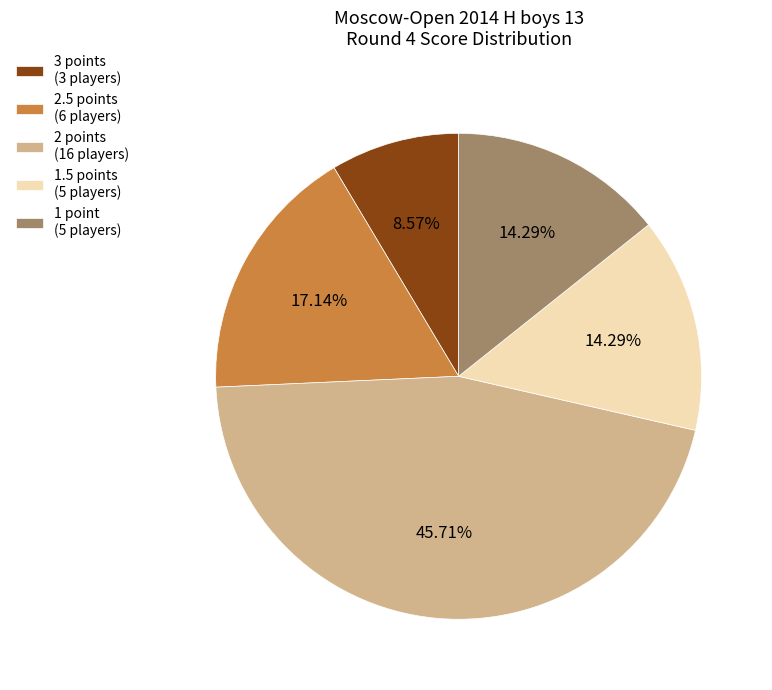

Is there a majority slice in this chart?

No